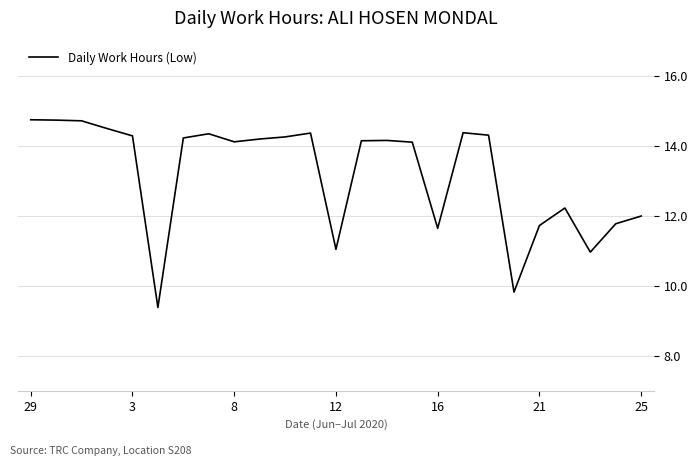

What is the smallest value displayed?

9.4